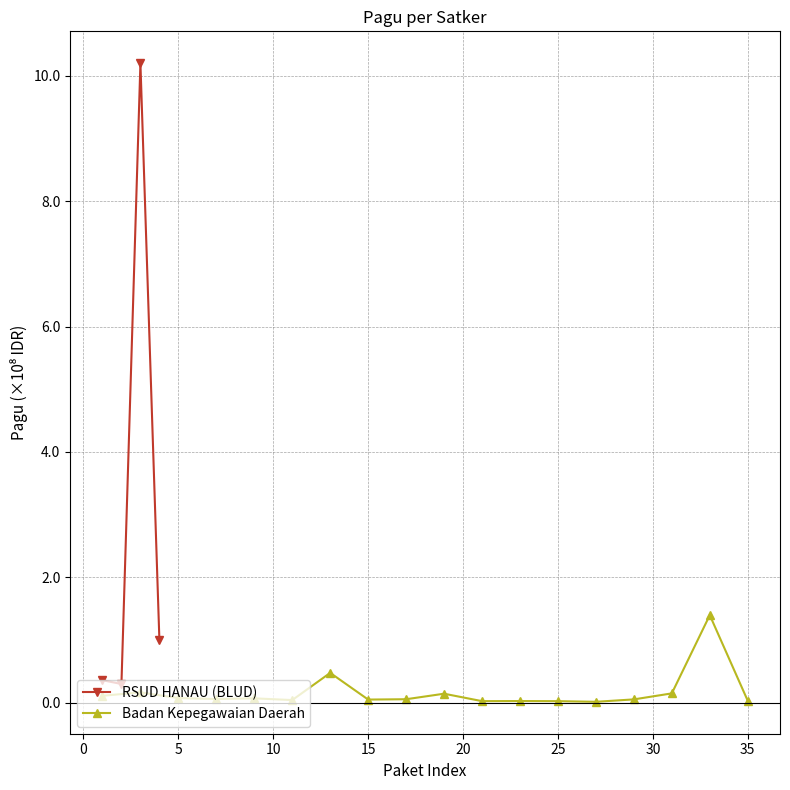

What is the value of the RSUD HANAU (BLUD) point at the 4th from the left?

1.0